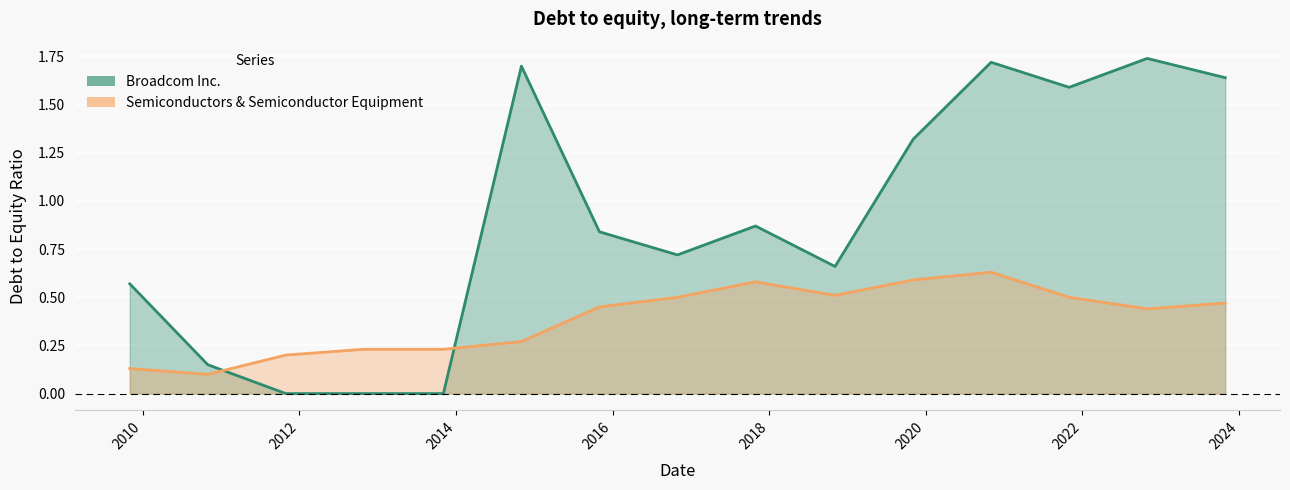

What is the difference between the highest and lowest values at 2022-10-30?

1.3